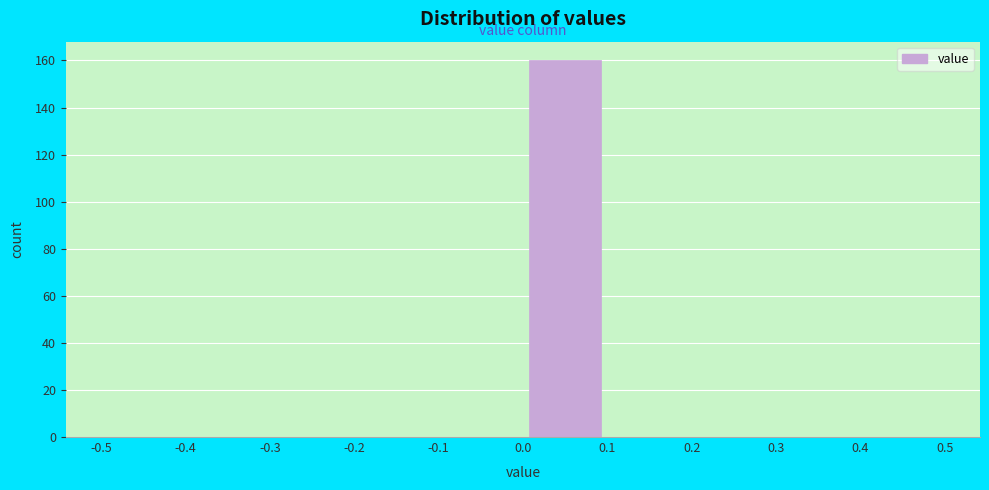

Over which range of the x-axis is the bar tallest?

0.0 to 0.1